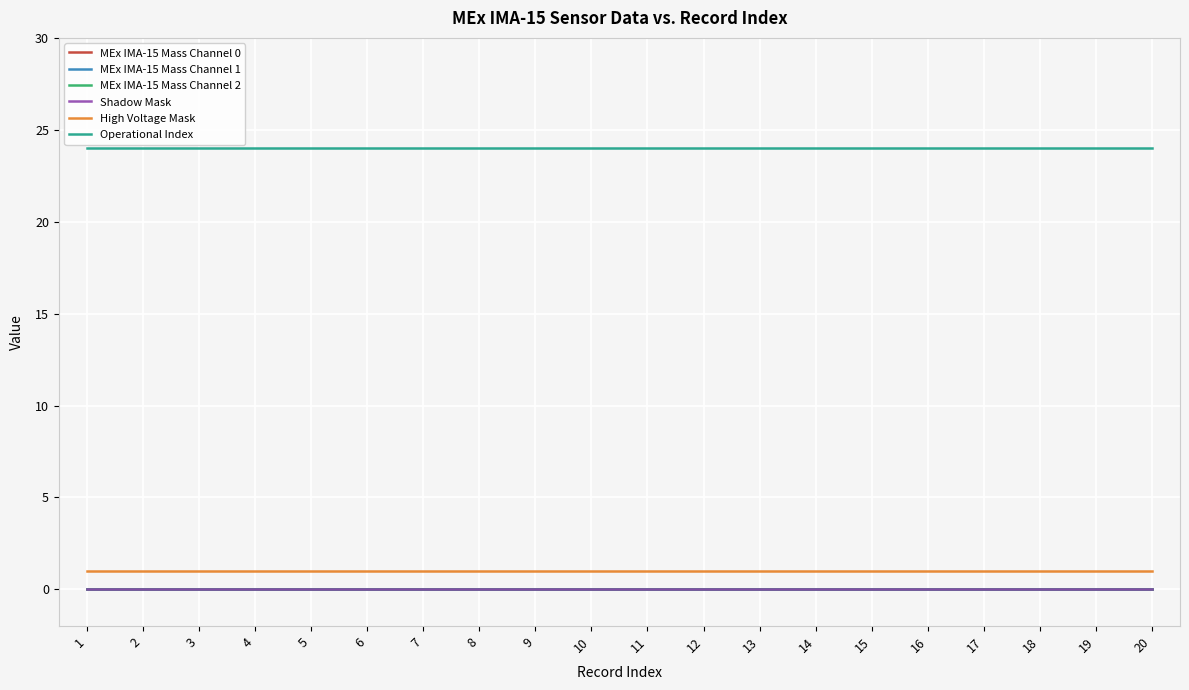

What is the approximate value of High Voltage Mask at 16?

1